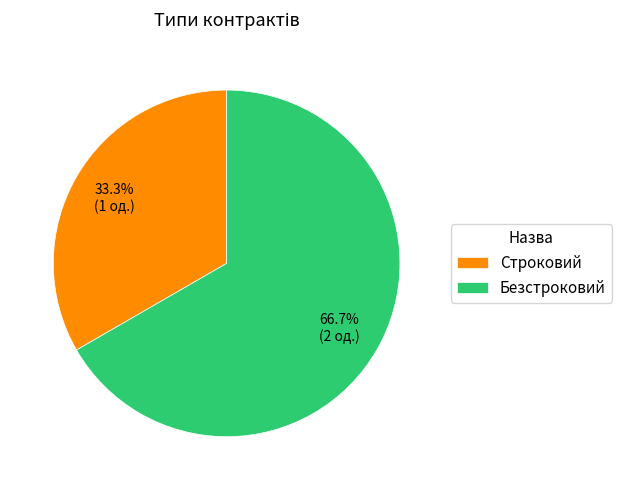

How many segments does this pie chart have?

2